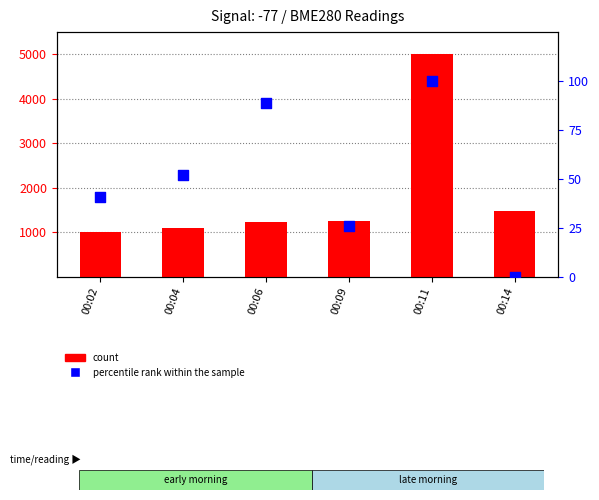

Which series reaches the minimum Y coordinate?

percentile rank within the sample